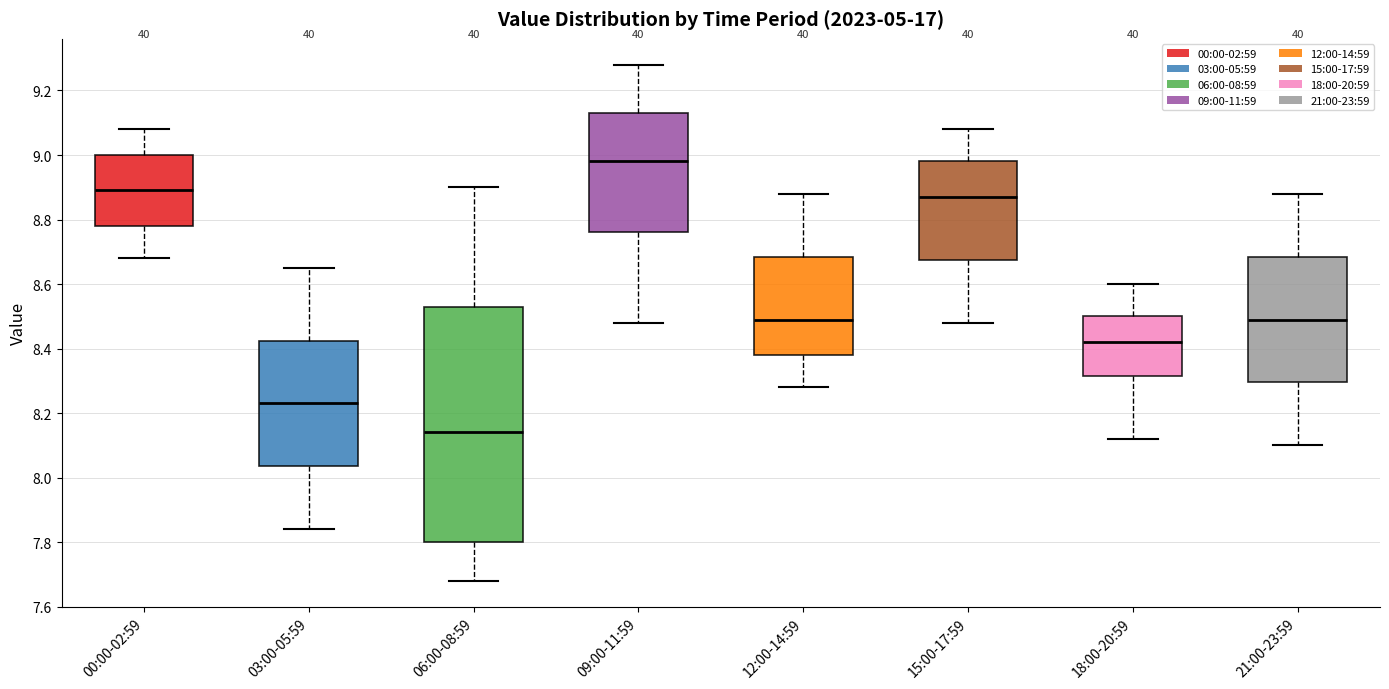

Reading left to right, transcribe this box plot: for each box, give where its median line is, the range the box spans, and where its two whiskers end, as read against the y-axis. The values are not printed on the chart, so give them approximately, as read against the axis.

00:00-02:59: median 8.90, box 8.78 to 9.00, whiskers 8.68 to 9.08
03:00-05:59: median 8.24, box 8.04 to 8.42, whiskers 7.84 to 8.66
06:00-08:59: median 8.14, box 7.80 to 8.54, whiskers 7.68 to 8.90
09:00-11:59: median 8.98, box 8.76 to 9.14, whiskers 8.48 to 9.28
12:00-14:59: median 8.50, box 8.38 to 8.68, whiskers 8.28 to 8.88
15:00-17:59: median 8.88, box 8.68 to 8.98, whiskers 8.48 to 9.08
18:00-20:59: median 8.42, box 8.32 to 8.50, whiskers 8.12 to 8.60
21:00-23:59: median 8.50, box 8.30 to 8.68, whiskers 8.10 to 8.88